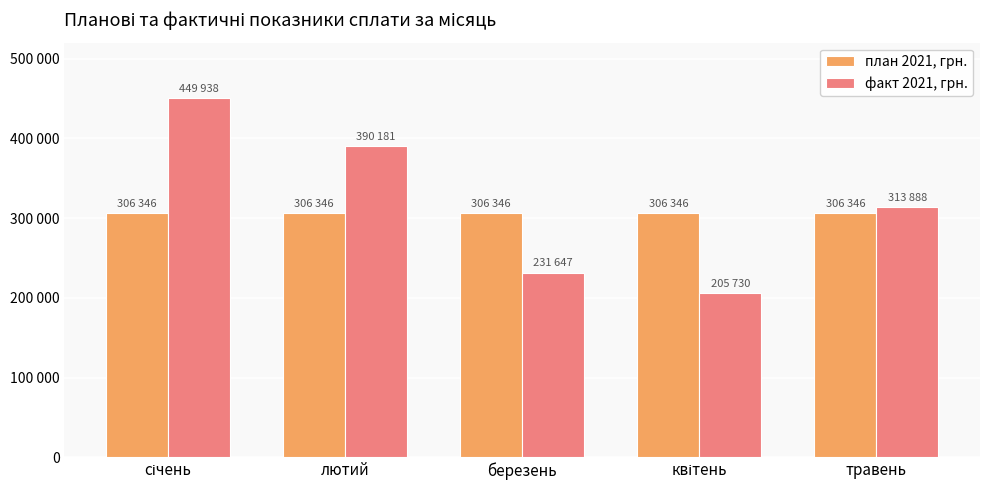

Which series has the widest spread of values?

факт 2021, грн.